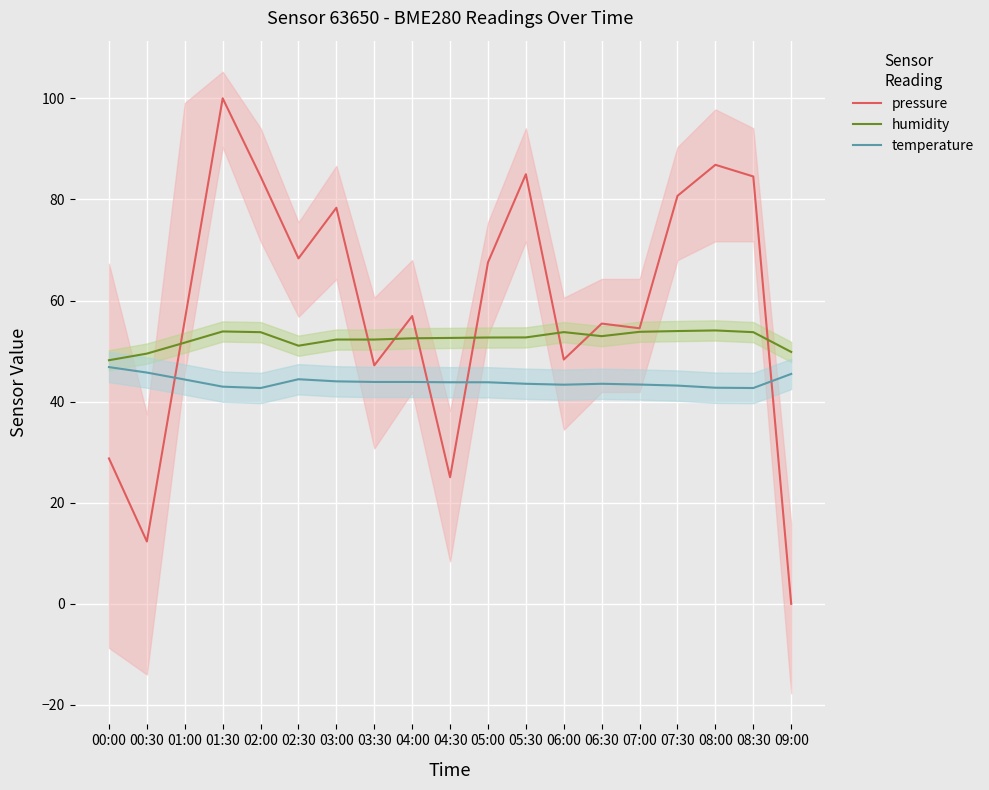

Where is the first local minimum for humidity?

02:30